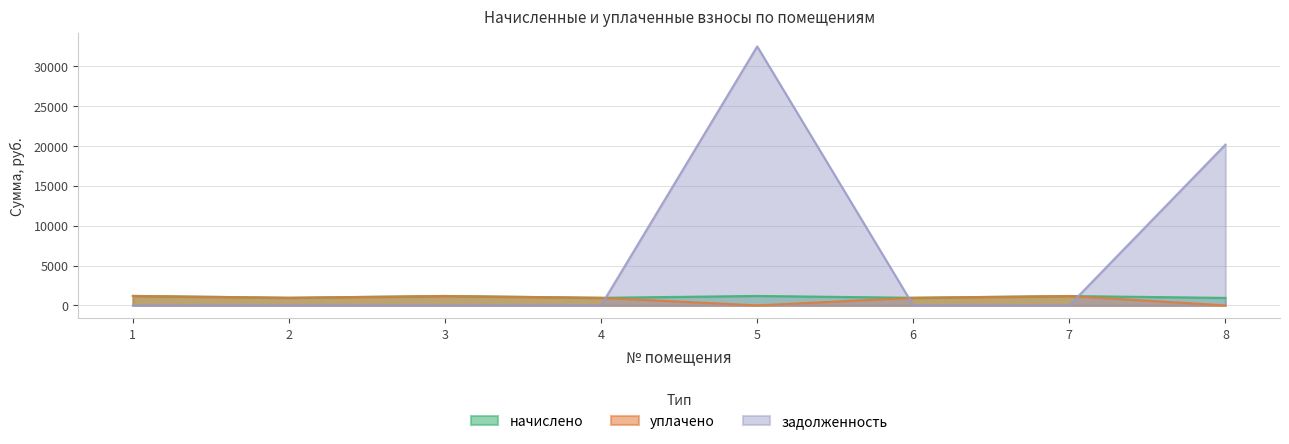

What is the greatest value displayed?

32485.0